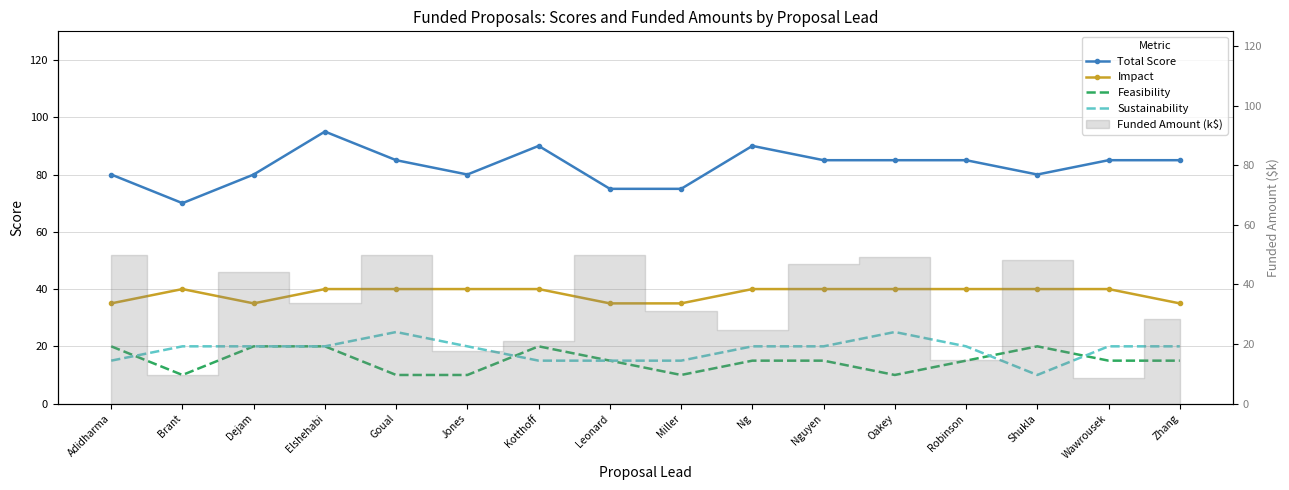

Where does the Sustainability series first go above 20?

Goual